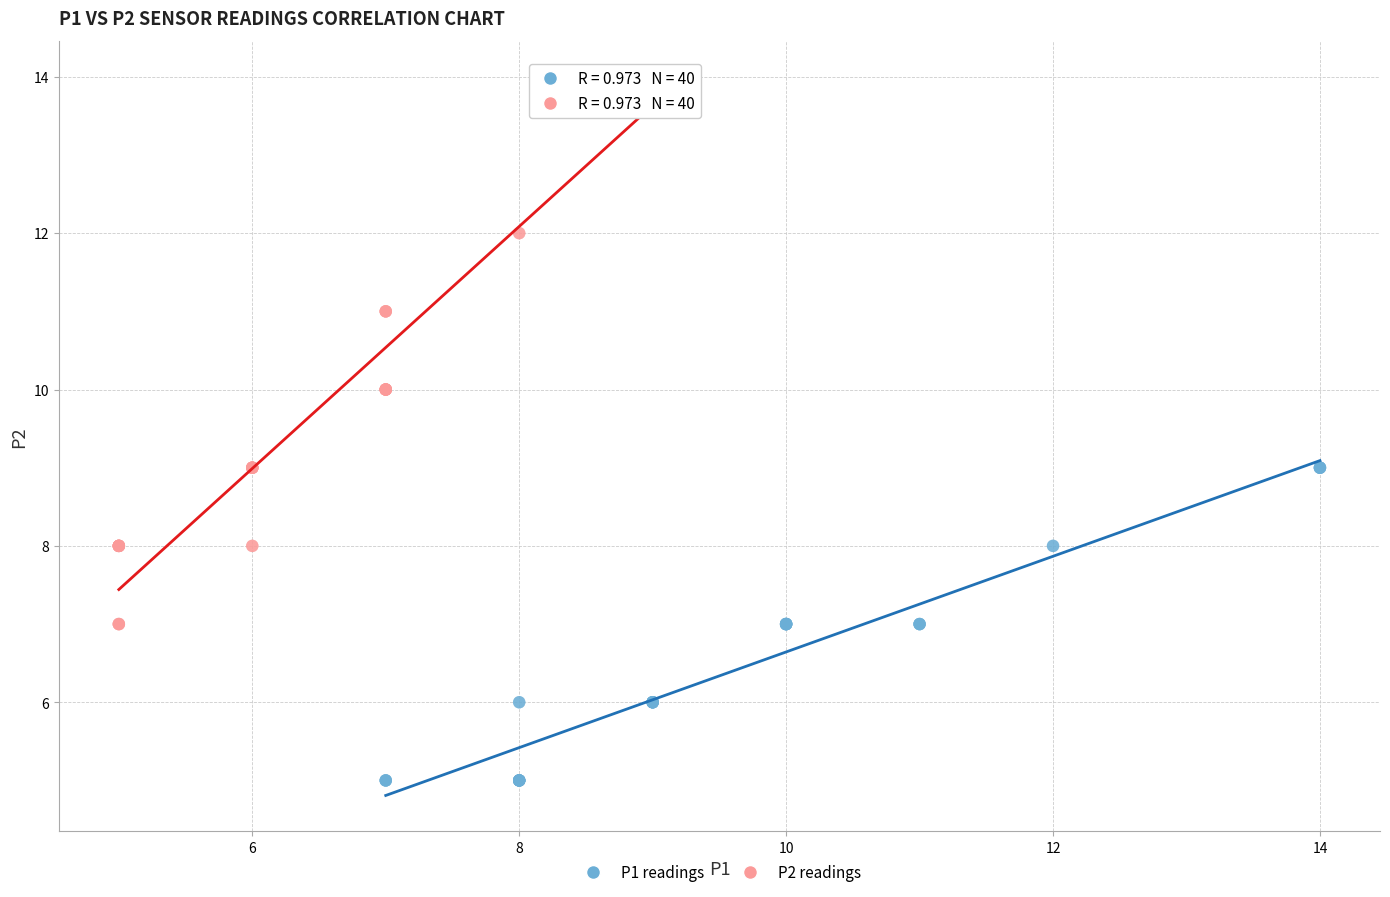

What are all the series names shown in the legend?

P1 readings, P2 readings